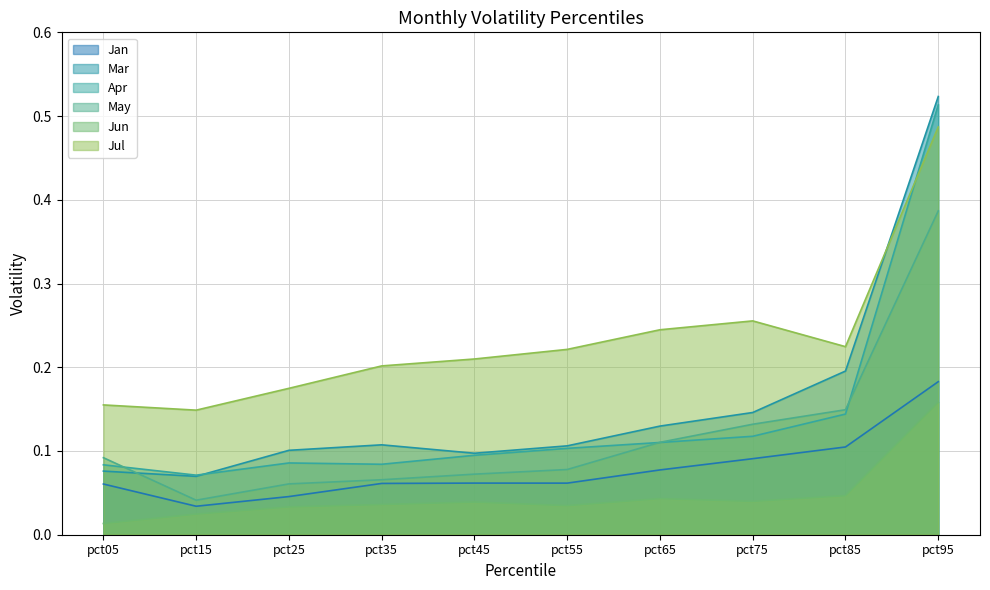

True or false: Jan and Mar intersect in this chart.

False